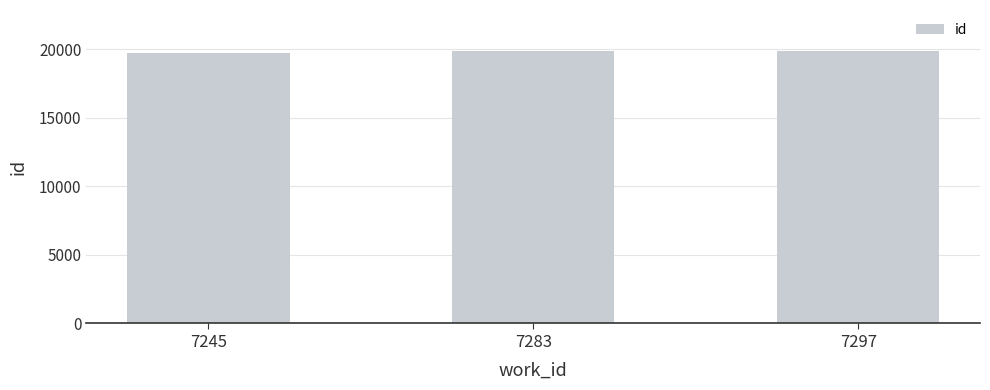

True or false: the data shows 19839 at 7283.

True